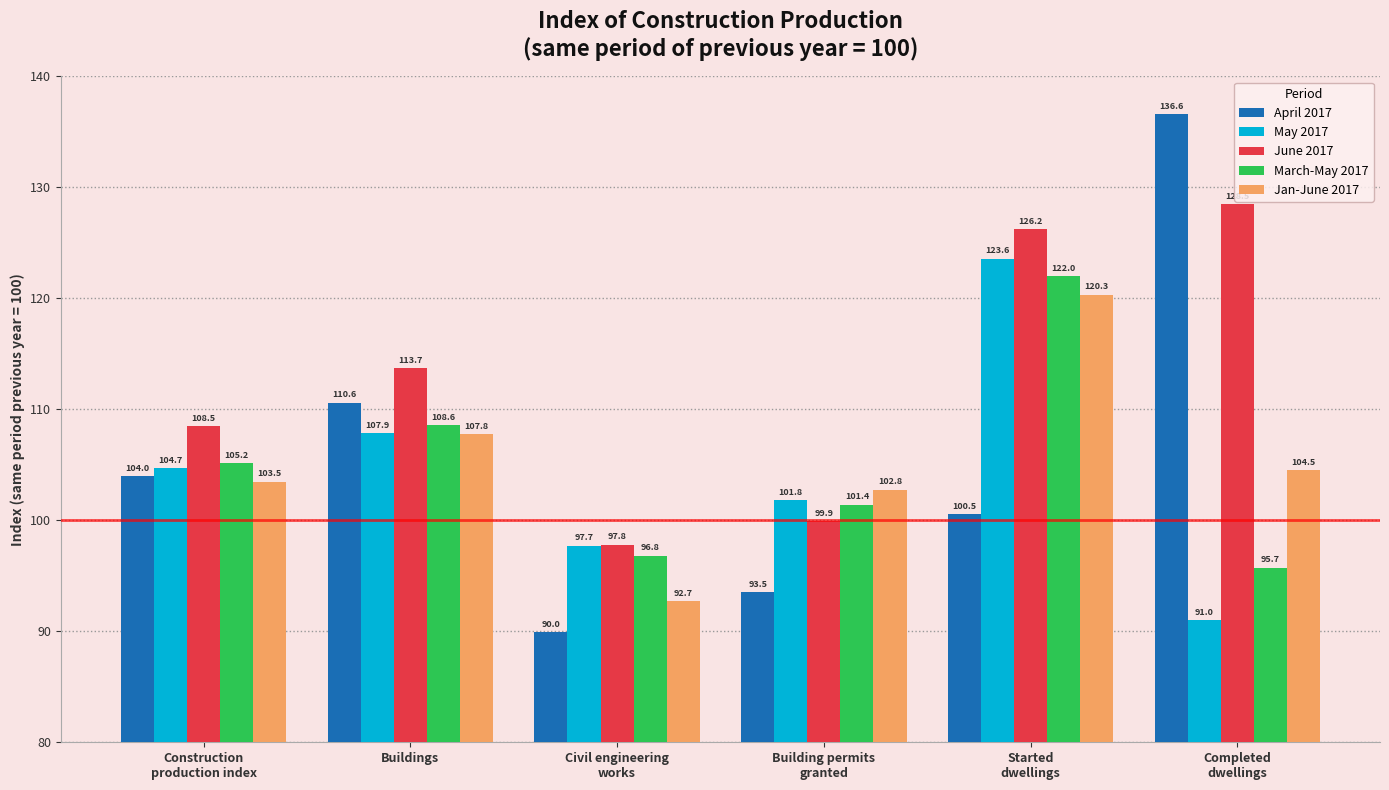

The value of April 2017 at Completed
dwellings is 136.6. True or false?

True